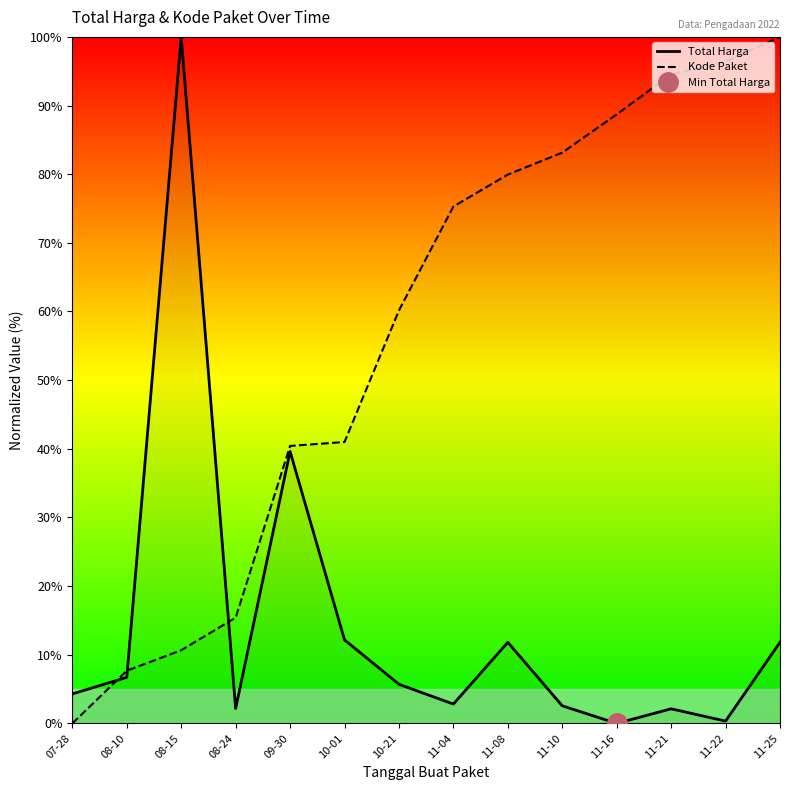

What is the difference between the Total Harga values at 08-10 and 11-04?

3.9